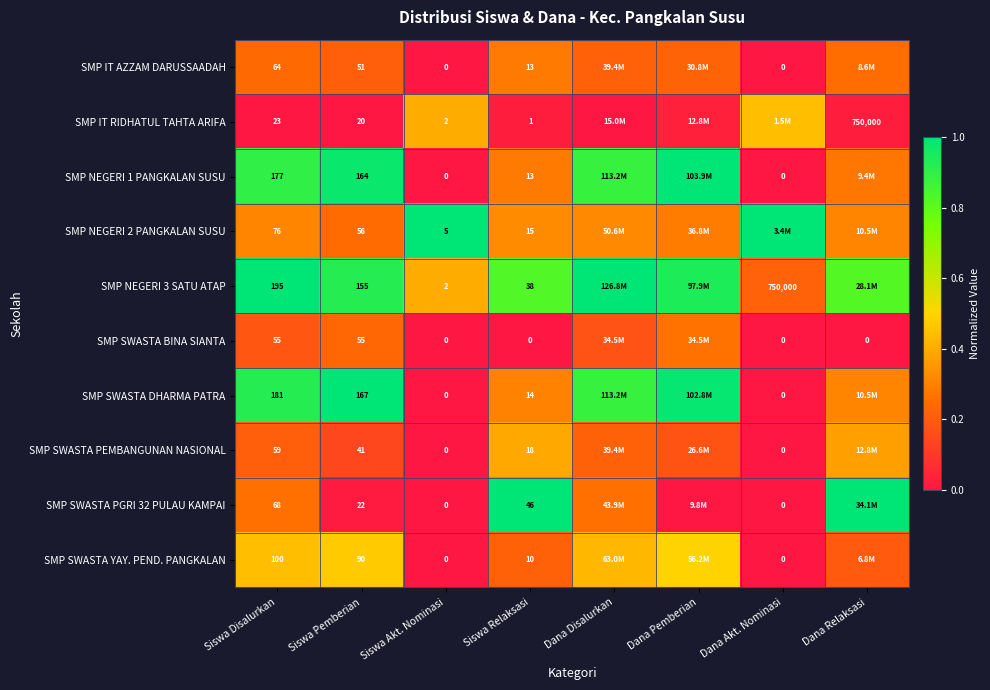

Is the value of SMP SWASTA BINA SIANTA at Siswa Disalurkan greater than the value of SMP SWASTA YAY. PEND. PANGKALAN at Siswa Pemberian?

No